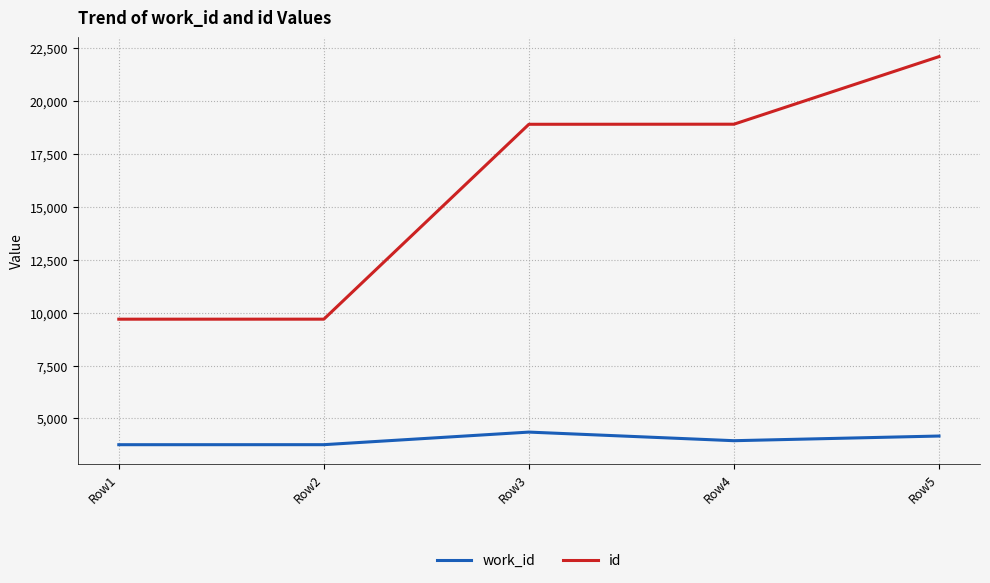

Rank the series by their average value, from highest to lowest.

id, work_id